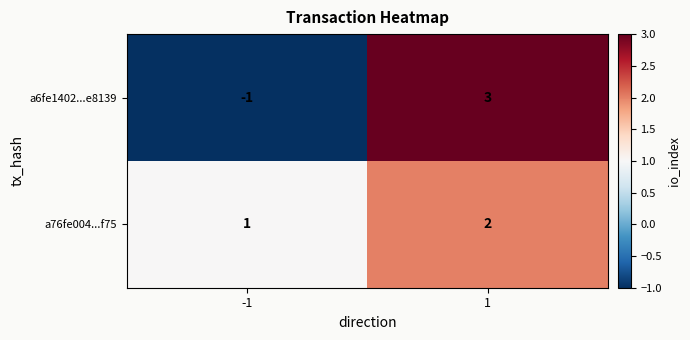

At which category does the chart reach its peak across all series?

1